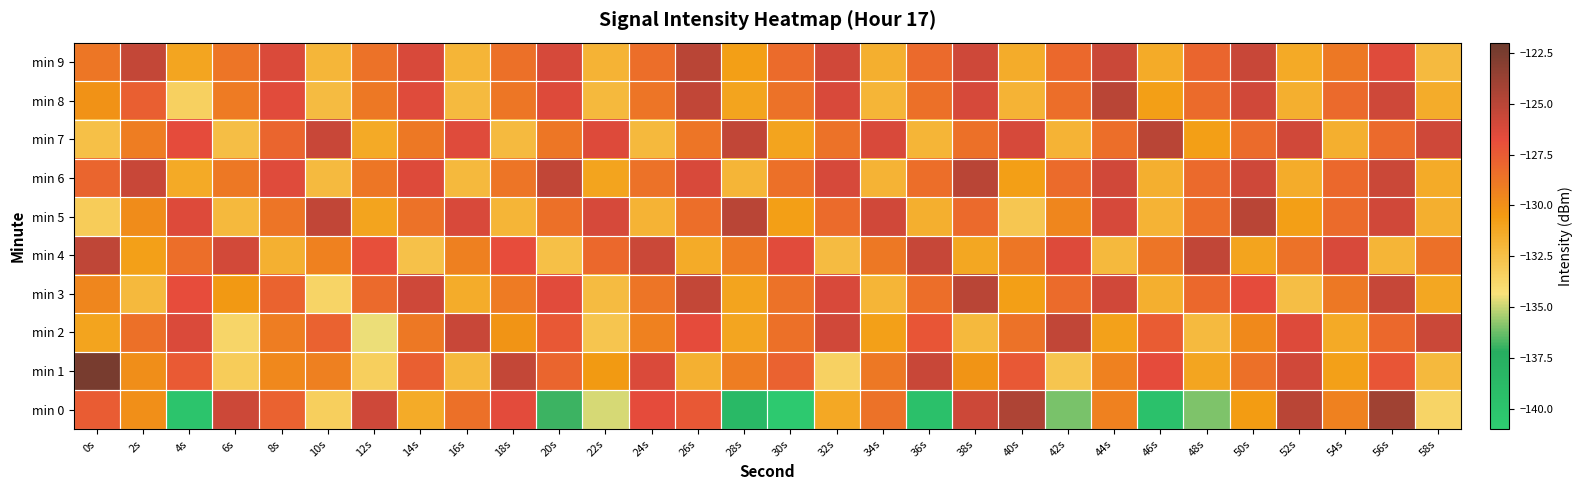

Reading right to left, what are all the values shown in this chart?

min 0: 58s=-133.6	56s=-124.0	54s=-129.3	52s=-125.0	50s=-130.5	48s=-136.0	46s=-139.7	44s=-129.3	42s=-136.0	40s=-124.6	38s=-125.8	36s=-139.5	34s=-128.6	32s=-131.2	30s=-140.7	28s=-138.6	26s=-127.4	24s=-126.7	22s=-134.8	20s=-136.9	18s=-126.6	16s=-128.5	14s=-131.4	12s=-125.8	10s=-133.3	8s=-127.9	6s=-125.7	4s=-140.0	2s=-130.0	0s=-127.5
min 1: 58s=-132.1	56s=-127.2	54s=-130.8	52s=-125.9	50s=-128.5	48s=-131.1	46s=-126.7	44s=-129.3	42s=-132.8	40s=-127.4	38s=-130.2	36s=-125.6	34s=-128.9	32s=-133.5	30s=-127.8	28s=-129.1	26s=-131.7	24s=-126.3	22s=-130.5	20s=-128.0	18s=-125.4	16s=-132.2	14s=-127.6	12s=-133.3	10s=-129.2	8s=-129.6	6s=-133.2	4s=-127.5	2s=-129.9	0s=-122.5
min 2: 58s=-125.7	56s=-128.1	54s=-131.3	52s=-126.4	50s=-129.7	48s=-132.2	46s=-127.5	44s=-130.9	42s=-125.3	40s=-128.6	38s=-132.1	36s=-127.2	34s=-130.8	32s=-125.9	30s=-128.5	28s=-131.1	26s=-126.7	24s=-129.3	22s=-132.8	20s=-127.4	18s=-130.2	16s=-125.6	14s=-128.9	12s=-134.5	10s=-127.8	8s=-129.1	6s=-133.7	4s=-126.3	2s=-128.5	0s=-131.0
min 3: 58s=-131.2	56s=-125.5	54s=-128.9	52s=-132.4	50s=-126.7	48s=-128.1	46s=-131.6	44s=-125.9	42s=-128.3	40s=-130.7	38s=-125.0	36s=-128.4	34s=-131.9	32s=-126.2	30s=-128.6	28s=-131.0	26s=-125.4	24s=-128.7	22s=-132.3	20s=-126.6	18s=-129.0	16s=-131.5	14s=-125.8	12s=-128.2	10s=-133.6	8s=-127.9	6s=-130.4	4s=-126.8	2s=-132.1	0s=-129.5
min 4: 58s=-128.5	56s=-131.9	54s=-126.2	52s=-128.6	50s=-131.0	48s=-125.3	46s=-128.7	44s=-132.1	42s=-126.4	40s=-128.8	38s=-131.2	36s=-125.5	34s=-128.9	32s=-132.3	30s=-126.6	28s=-129.0	26s=-131.4	24s=-125.7	22s=-128.1	20s=-132.5	18s=-126.8	16s=-129.2	14s=-132.6	12s=-126.9	10s=-129.3	8s=-131.7	6s=-126.0	4s=-128.4	2s=-130.8	0s=-125.2
min 5: 58s=-131.6	56s=-125.9	54s=-128.3	52s=-130.7	50s=-125.0	48s=-128.4	46s=-131.8	44s=-126.1	42s=-129.5	40s=-132.9	38s=-128.2	36s=-131.6	34s=-125.9	32s=-128.3	30s=-130.7	28s=-125.0	26s=-128.4	24s=-131.8	22s=-126.1	20s=-128.5	18s=-131.9	16s=-126.2	14s=-128.6	12s=-131.0	10s=-125.3	8s=-128.7	6s=-132.1	4s=-126.4	2s=-129.8	0s=-133.2
min 6: 58s=-131.4	56s=-125.7	54s=-128.1	52s=-131.5	50s=-125.8	48s=-128.2	46s=-131.6	44s=-125.9	42s=-128.3	40s=-130.7	38s=-125.0	36s=-128.4	34s=-131.8	32s=-126.1	30s=-128.5	28s=-131.9	26s=-126.2	24s=-128.6	22s=-131.0	20s=-125.3	18s=-128.7	16s=-132.1	14s=-126.4	12s=-128.8	10s=-132.2	8s=-126.5	6s=-128.9	4s=-131.3	2s=-125.6	0s=-128.0
min 7: 58s=-125.8	56s=-128.2	54s=-131.6	52s=-125.9	50s=-128.3	48s=-130.7	46s=-125.0	44s=-128.4	42s=-131.8	40s=-126.1	38s=-128.5	36s=-131.9	34s=-126.2	32s=-128.6	30s=-131.0	28s=-125.3	26s=-128.7	24s=-132.1	22s=-126.4	20s=-128.8	18s=-132.2	16s=-126.5	14s=-128.9	12s=-131.3	10s=-125.6	8s=-128.0	6s=-132.4	4s=-126.7	2s=-129.1	0s=-132.5
min 8: 58s=-131.5	56s=-125.8	54s=-128.2	52s=-131.6	50s=-125.9	48s=-128.3	46s=-130.7	44s=-125.0	42s=-128.4	40s=-131.8	38s=-126.1	36s=-128.5	34s=-131.9	32s=-126.2	30s=-128.6	28s=-131.0	26s=-125.3	24s=-128.7	22s=-132.1	20s=-126.4	18s=-128.8	16s=-132.2	14s=-126.5	12s=-128.9	10s=-132.3	8s=-126.6	6s=-129.0	4s=-133.4	2s=-127.7	0s=-130.1
min 9: 58s=-132.2	56s=-126.5	54s=-128.9	52s=-131.3	50s=-125.6	48s=-128.0	46s=-131.4	44s=-125.7	42s=-128.1	40s=-131.5	38s=-125.8	36s=-128.2	34s=-131.6	32s=-125.9	30s=-128.3	28s=-130.7	26s=-125.0	24s=-128.4	22s=-131.8	20s=-126.1	18s=-128.5	16s=-131.9	14s=-126.2	12s=-128.6	10s=-132.0	8s=-126.3	6s=-128.7	4s=-131.1	2s=-125.4	0s=-128.8